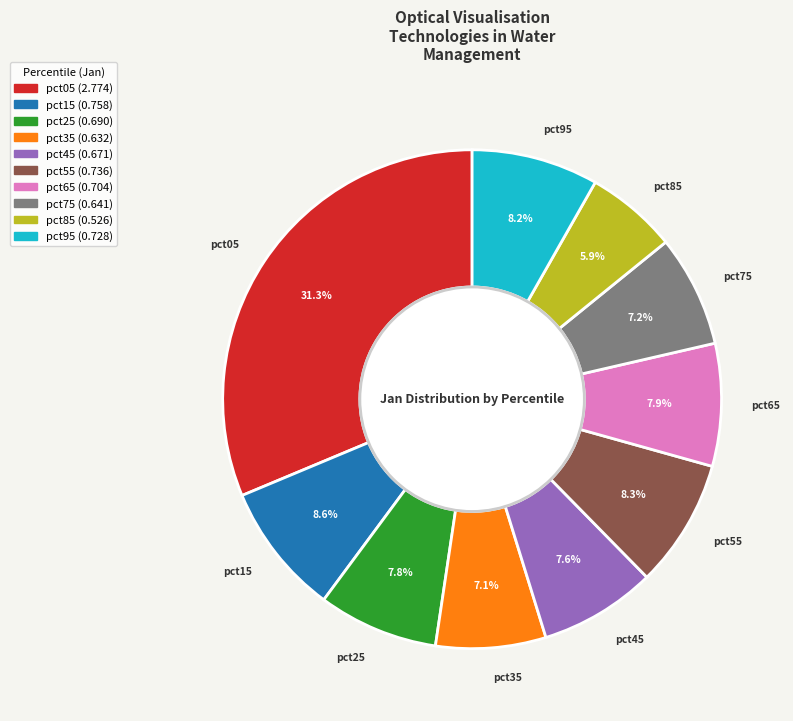

To the nearest percent, what is the difference between the largest and smallest slice percentages?

25%